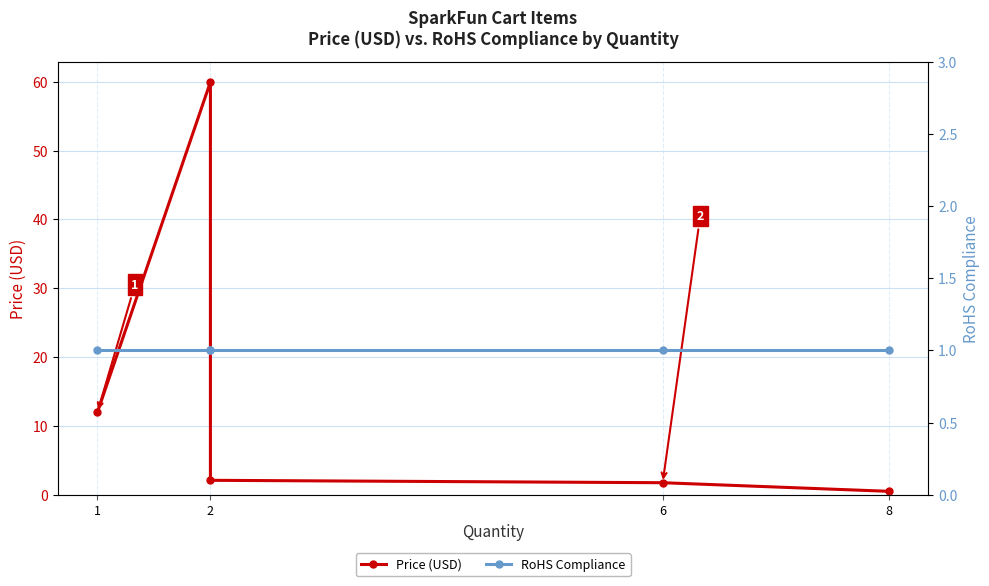

At which label is RoHS Compliance closest to 1?

1